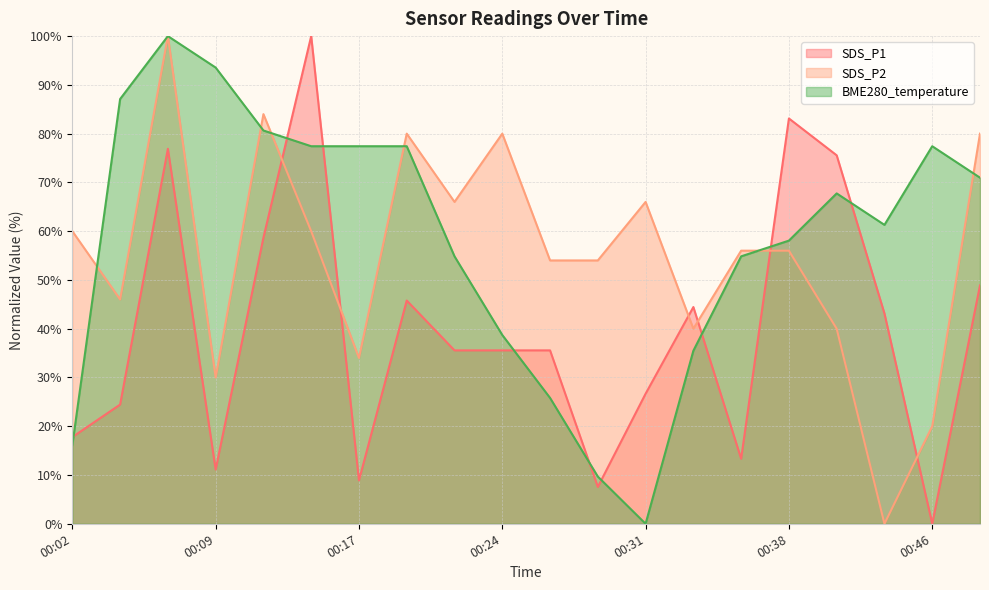

Does the chart have visible grid lines?

Yes